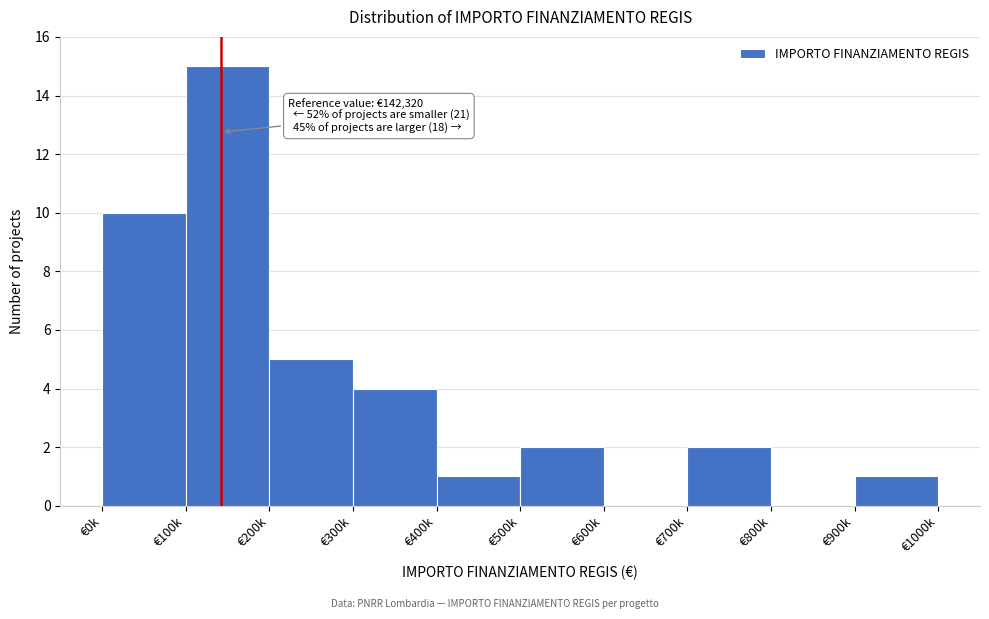

Reading right to left, extract all data points from this chart.

€900k=1	€800k=0	€700k=2	€600k=0	€500k=2	€400k=1	€300k=4	€200k=5	€100k=15	€0k=10